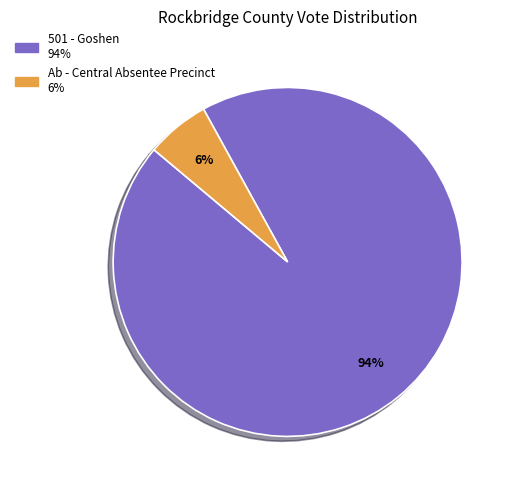

To the nearest percent, what is the difference between the largest and smallest slice percentages?

88%